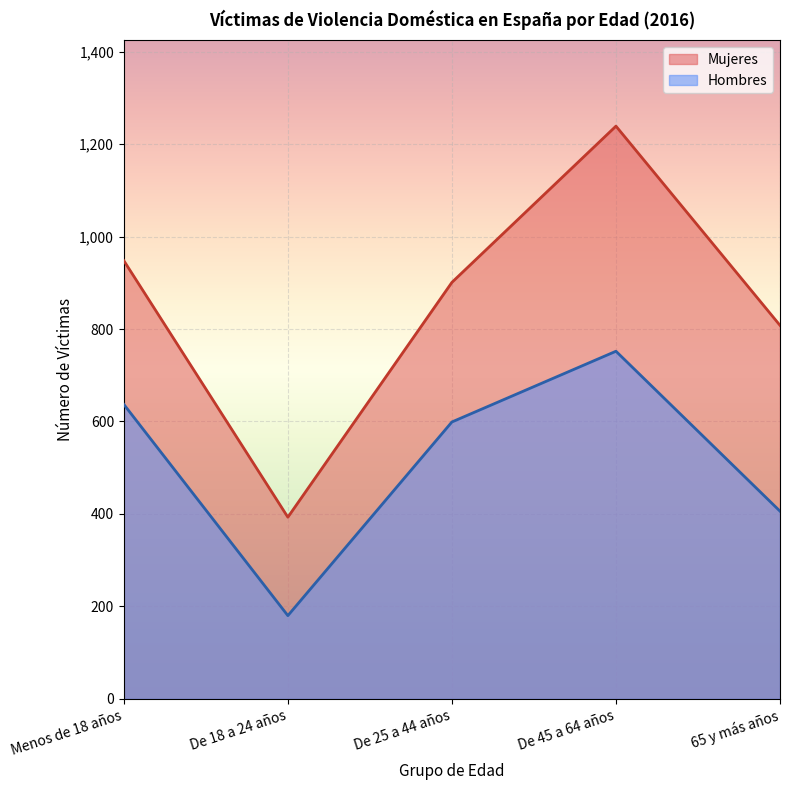

Rank the series at De 18 a 24 años from lowest to highest value.

Hombres, Mujeres